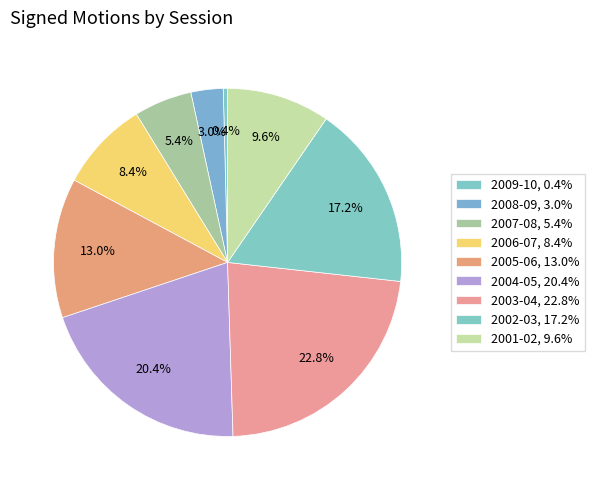

To the nearest percent, what is the difference between the largest and smallest slice percentages?

22%